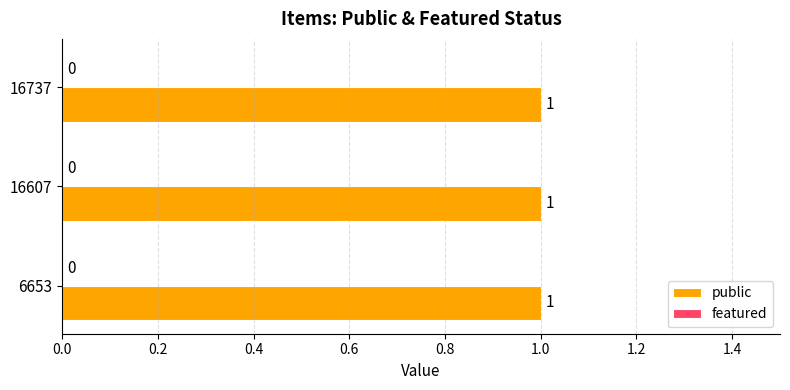

Reading left to right, extract all data points from this chart.

public: 6653=1	16607=1	16737=1
featured: 6653=0	16607=0	16737=0